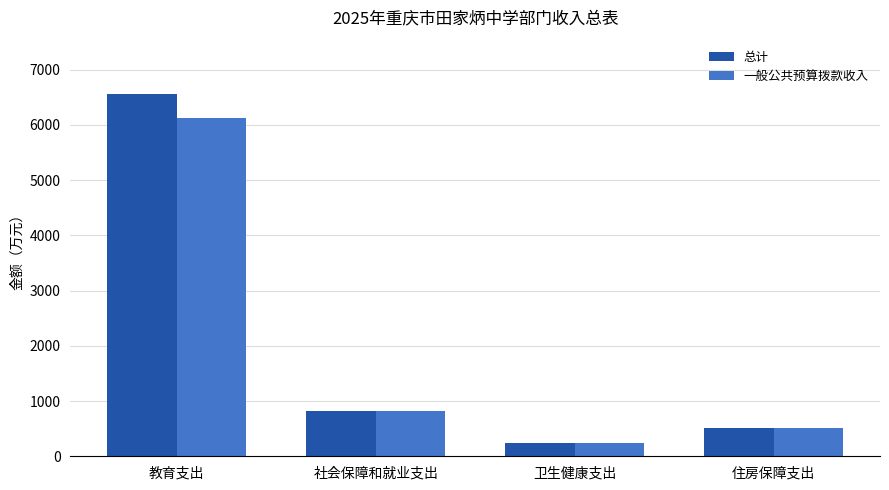

Rank the series by their maximum value, from highest to lowest.

总计, 一般公共预算拨款收入